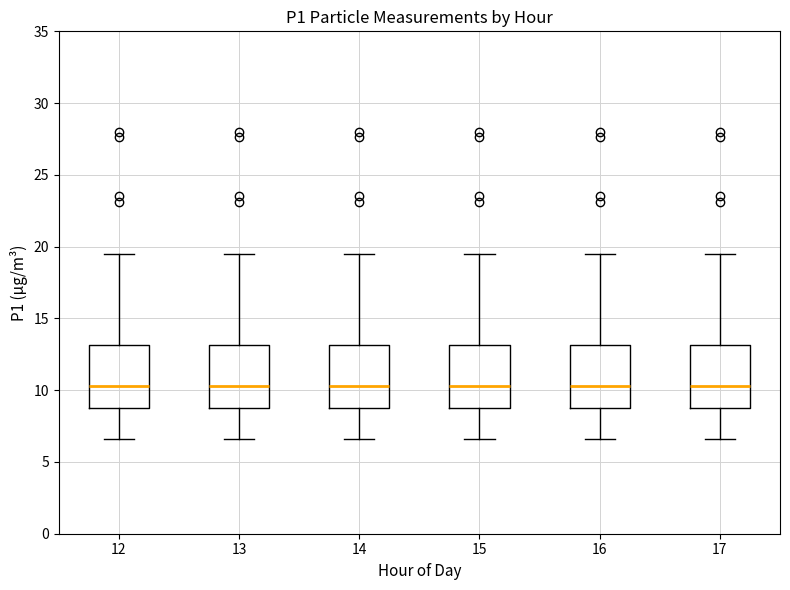

Reading left to right, transcribe this box plot: for each box, give where its median line is, the range the box spans, and where its two whiskers end, as read against the y-axis. The values are not printed on the chart, so give them approximately, as read against the axis.

12: median 10.5, box 8.5 to 13.0, whiskers 6.5 to 19.5
13: median 10.5, box 8.5 to 13.0, whiskers 6.5 to 19.5
14: median 10.5, box 8.5 to 13.0, whiskers 6.5 to 19.5
15: median 10.5, box 8.5 to 13.0, whiskers 6.5 to 19.5
16: median 10.5, box 8.5 to 13.0, whiskers 6.5 to 19.5
17: median 10.5, box 8.5 to 13.0, whiskers 6.5 to 19.5